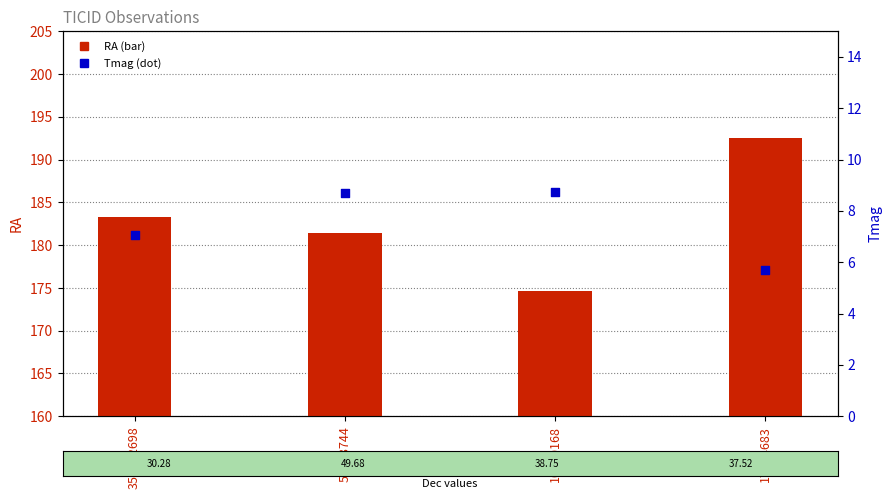

Which series has the largest Y range (max minus min)?

RA